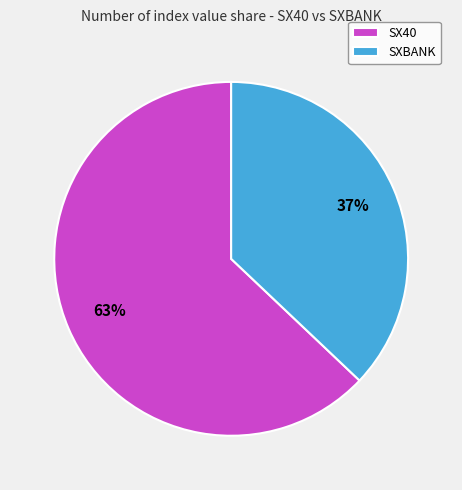

Between SX40 and SXBANK, which is larger?

SX40